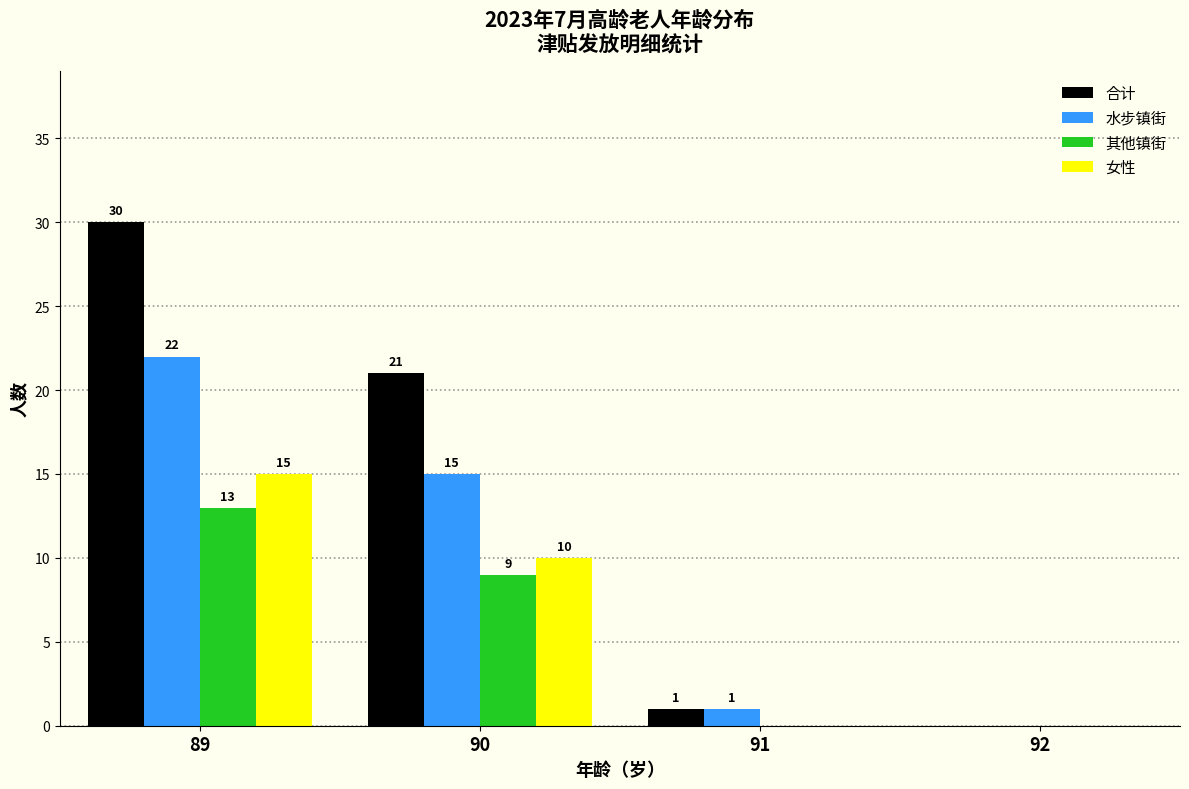

Reading right to left, list all the values displayed in this chart.

合计: 92=0	91=1	90=21	89=30
水步镇街: 92=0	91=1	90=15	89=22
其他镇街: 92=0	91=0	90=9	89=13
女性: 92=0	91=0	90=10	89=15